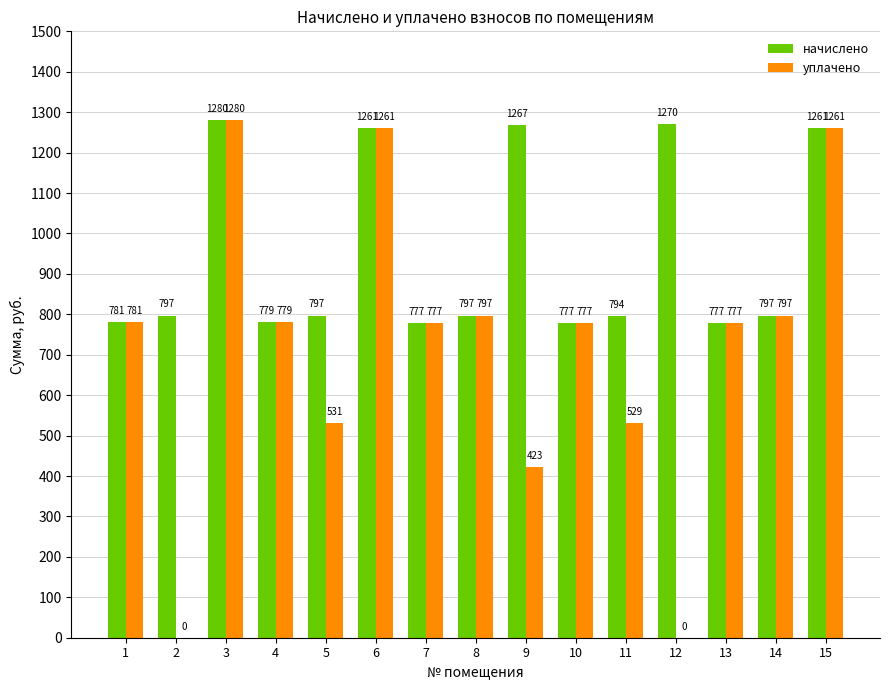

Between 6 and 9, which series saw the biggest shift?

уплачено